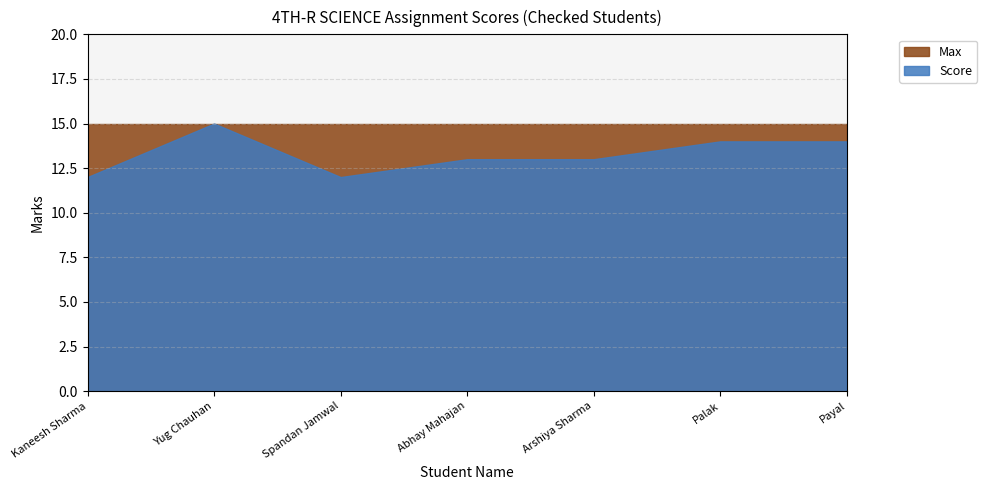

What is the greatest value displayed?

15